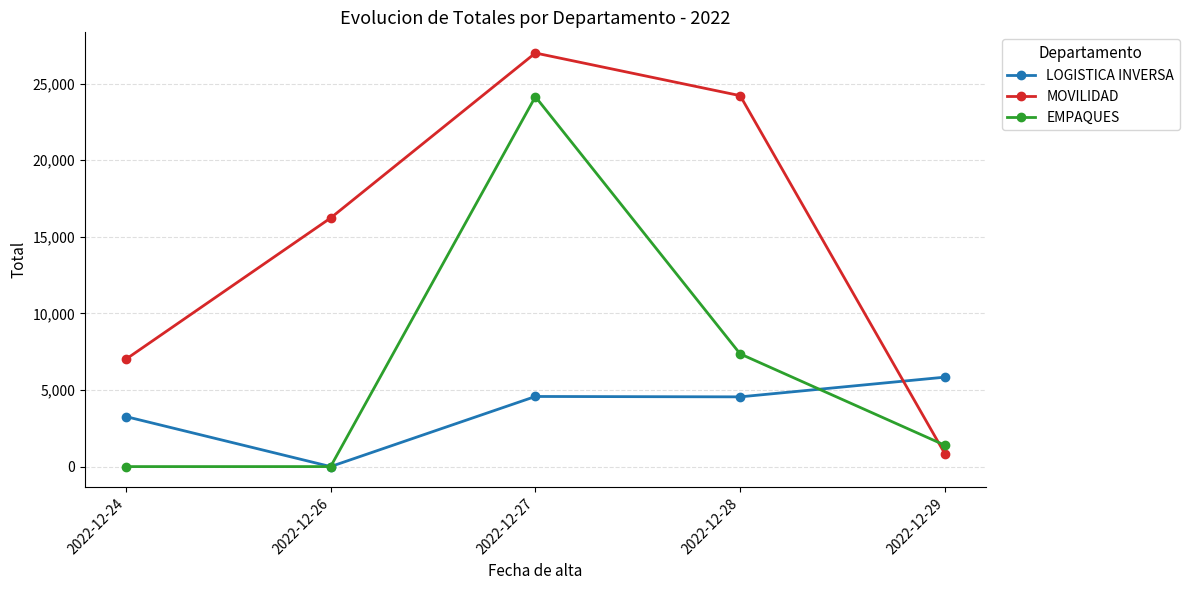

What is the difference between the LOGISTICA INVERSA values at 2022-12-28 and 2022-12-27?

24.7